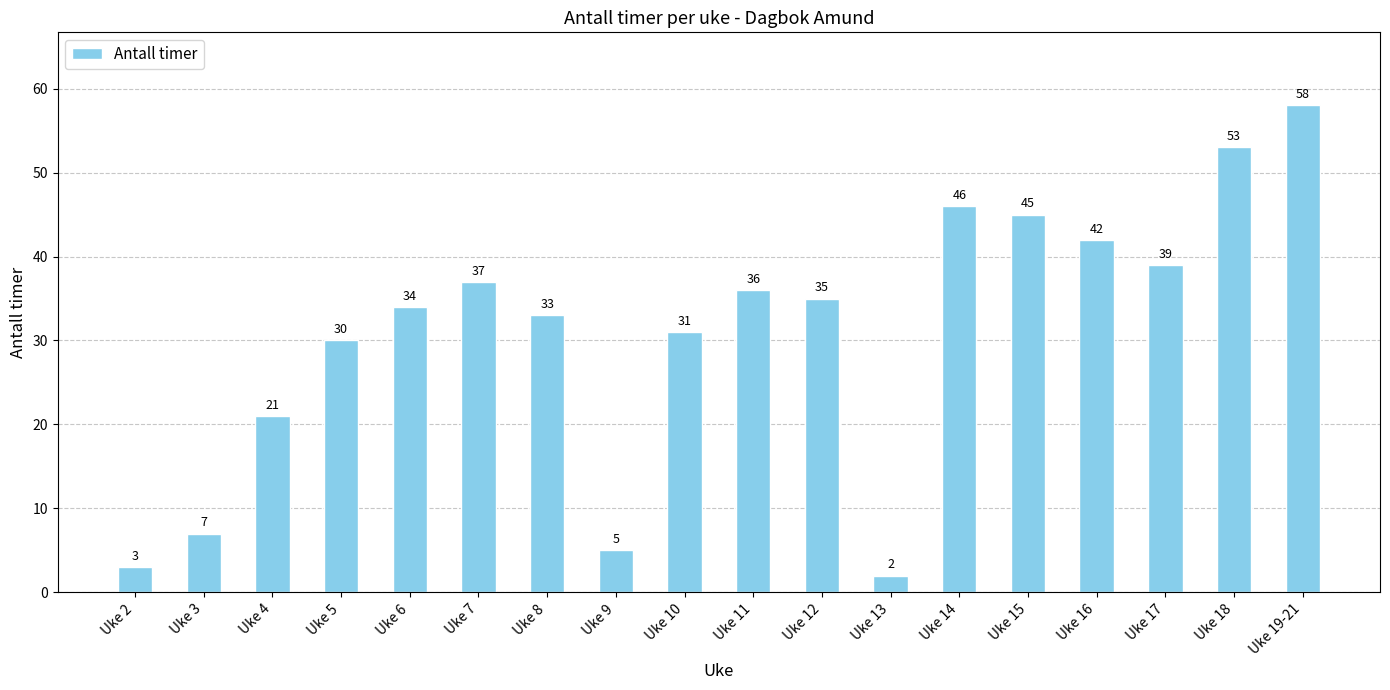

True or false: the data shows 31 at Uke 10.

True